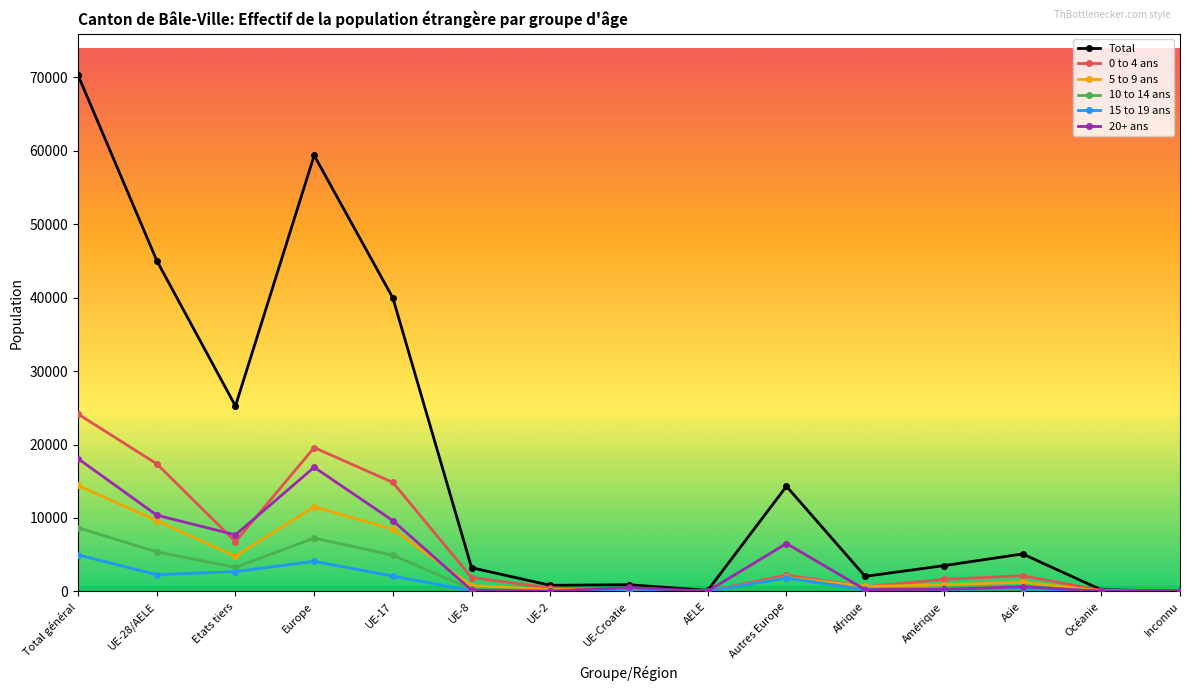

At which category does 20+ ans reach its first local valley?

Etats tiers